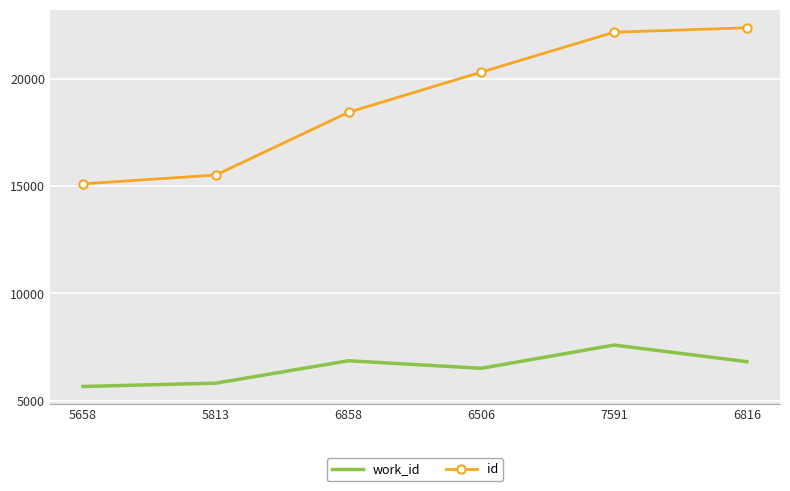

Rank the series by their maximum value, from lowest to highest.

work_id, id